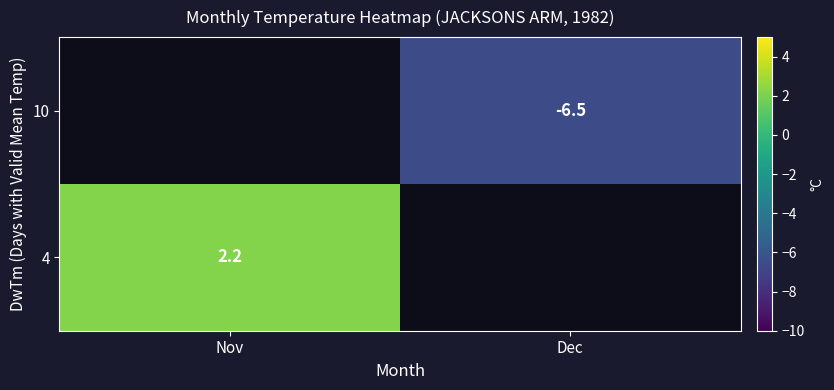

The value of 4 at Nov is 2.2. True or false?

True